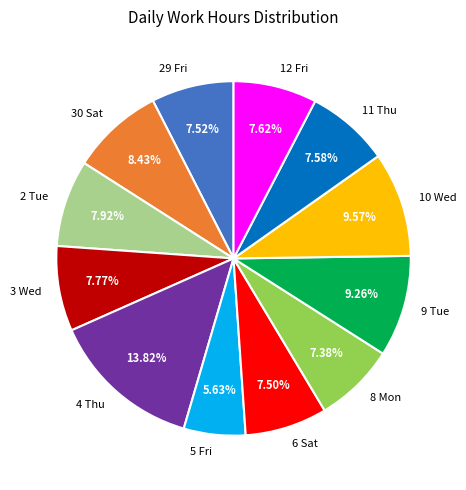

What percentage is the 8 Mon slice, to the nearest percent?

7%